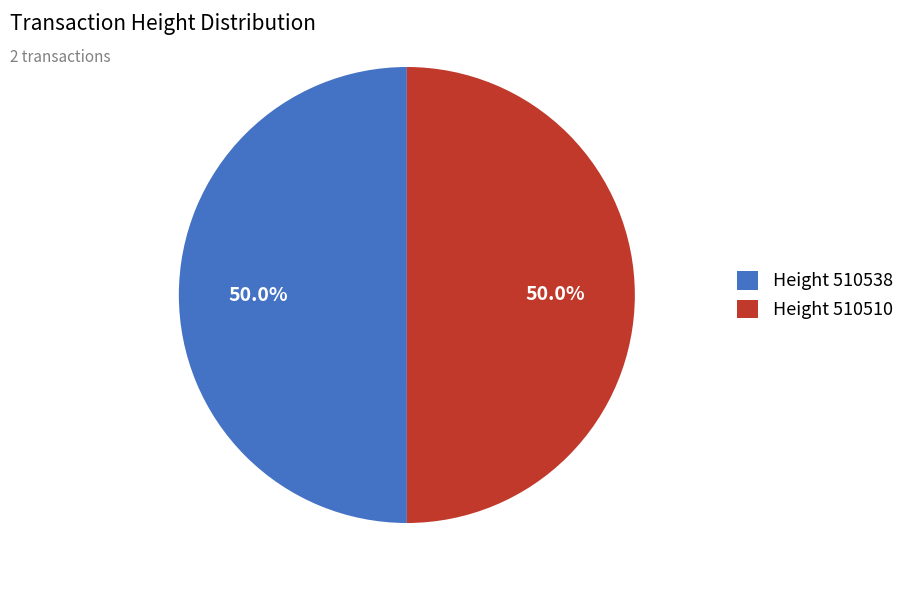

What is the ratio of the value at Height 510538 to the value at Height 510510?

1.0